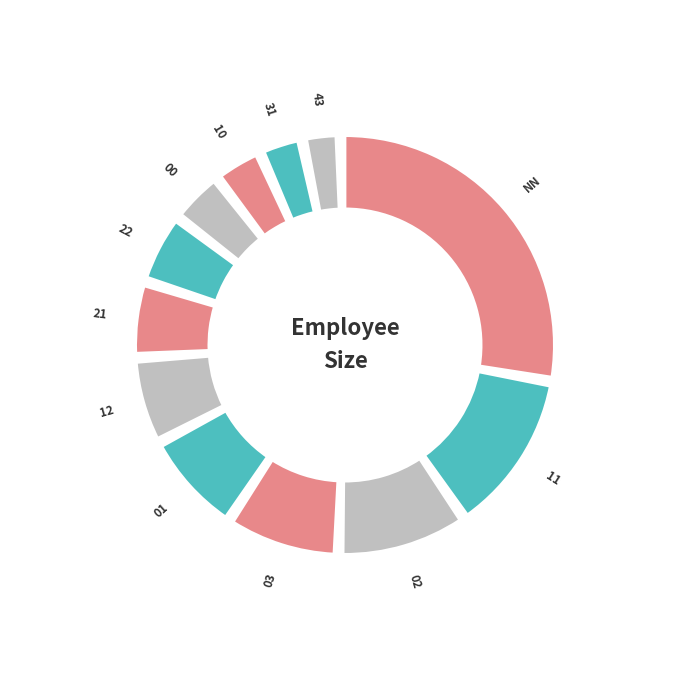

Does any single category account for the majority?

No